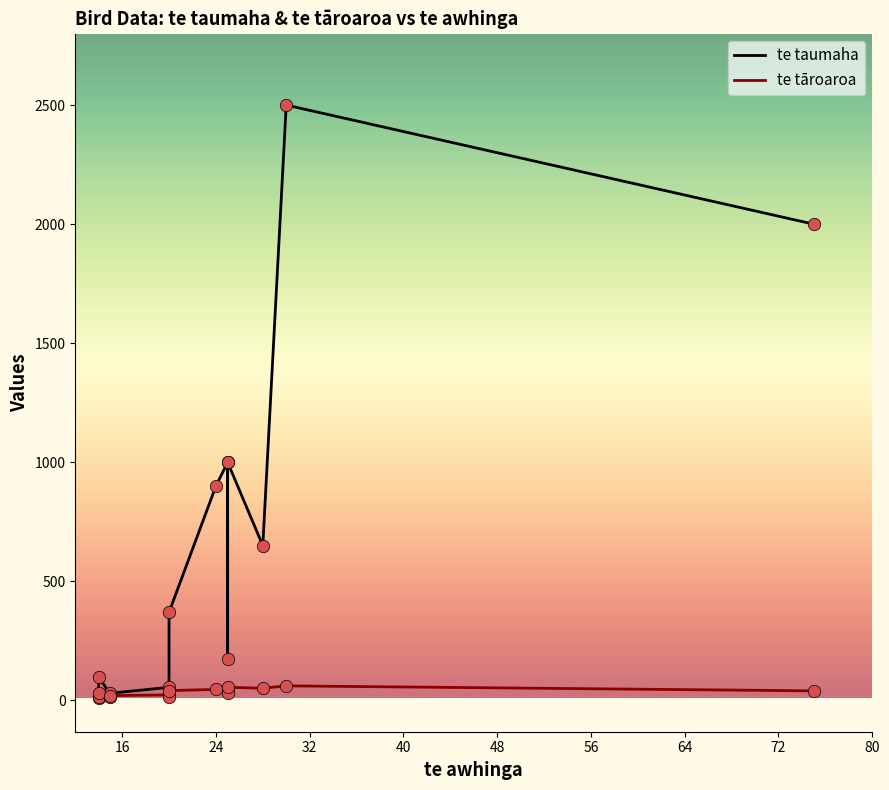

Which series contains the highest Y value?

te taumaha